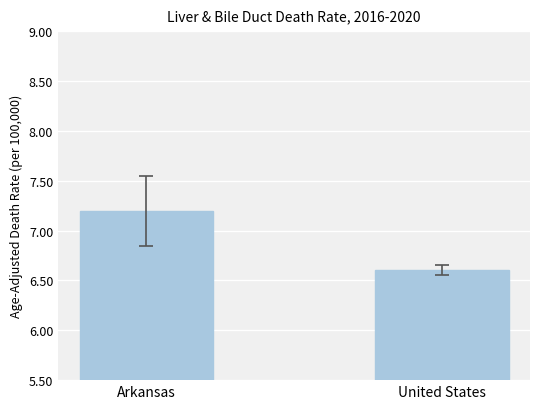

The chart shows a value of 10.9 at Arkansas. True or false?

False